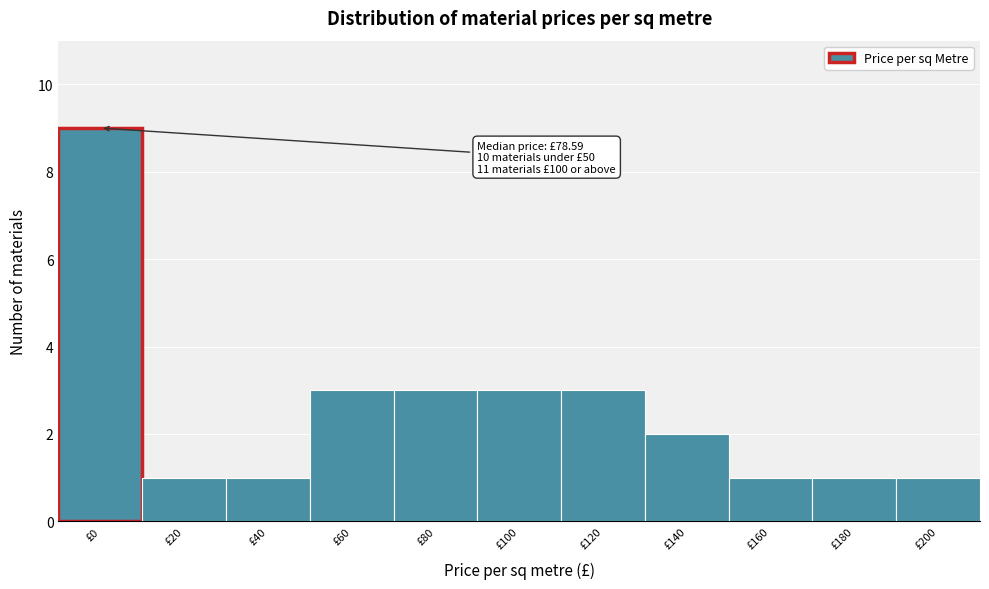

Reading right to left, extract all data points from this chart.

1	1	1	2	3	3	3	3	1	1	9